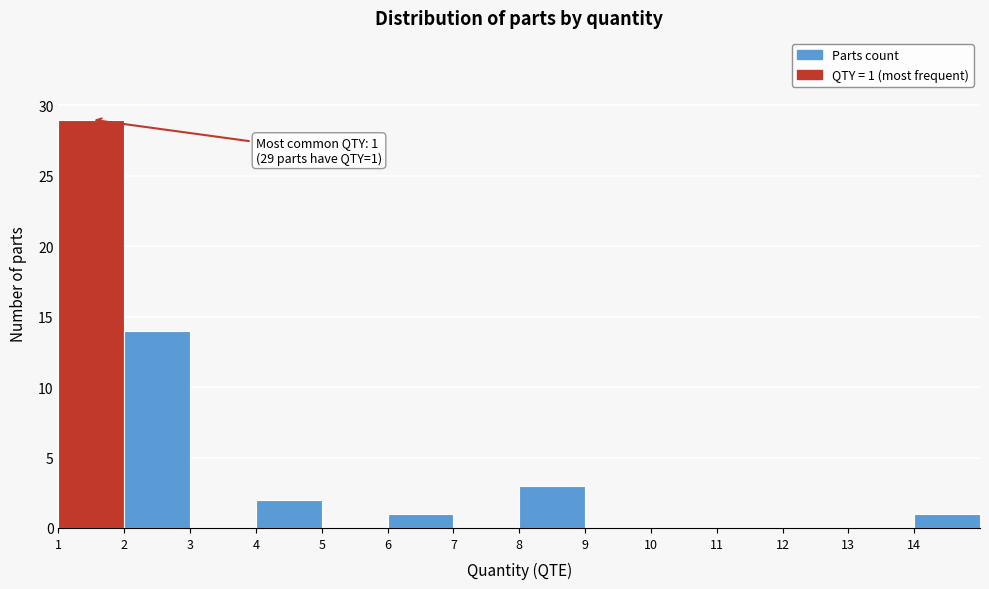

Over which range of the x-axis is the bar tallest?

1 to 2